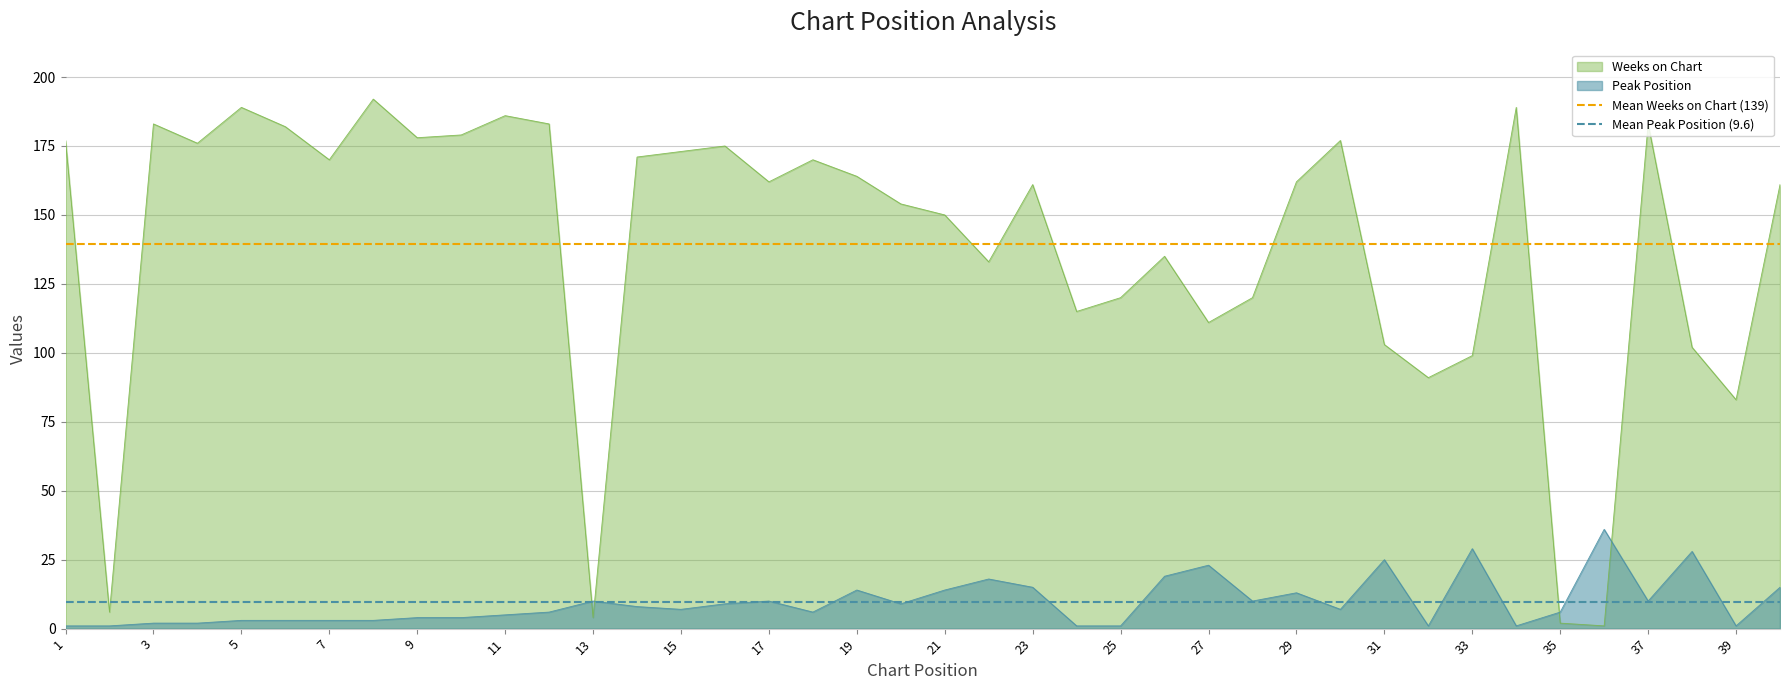

After their last crossing, which series has the higher values: Peak Position or Weeks on Chart?

Weeks on Chart